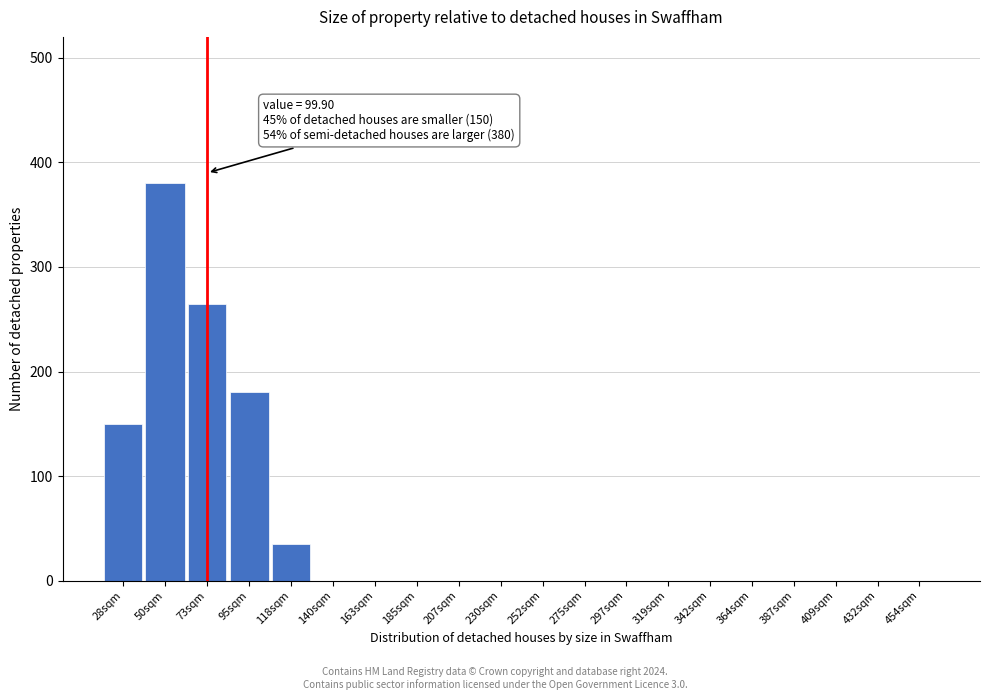

Reading right to left, what are all the values shown in this chart?

454sqm=0	432sqm=0	409sqm=0	387sqm=0	364sqm=0	342sqm=0	319sqm=0	297sqm=0	275sqm=0	252sqm=0	230sqm=0	207sqm=0	185sqm=0	163sqm=0	140sqm=0	118sqm=35	95sqm=180	73sqm=265	50sqm=380	28sqm=150